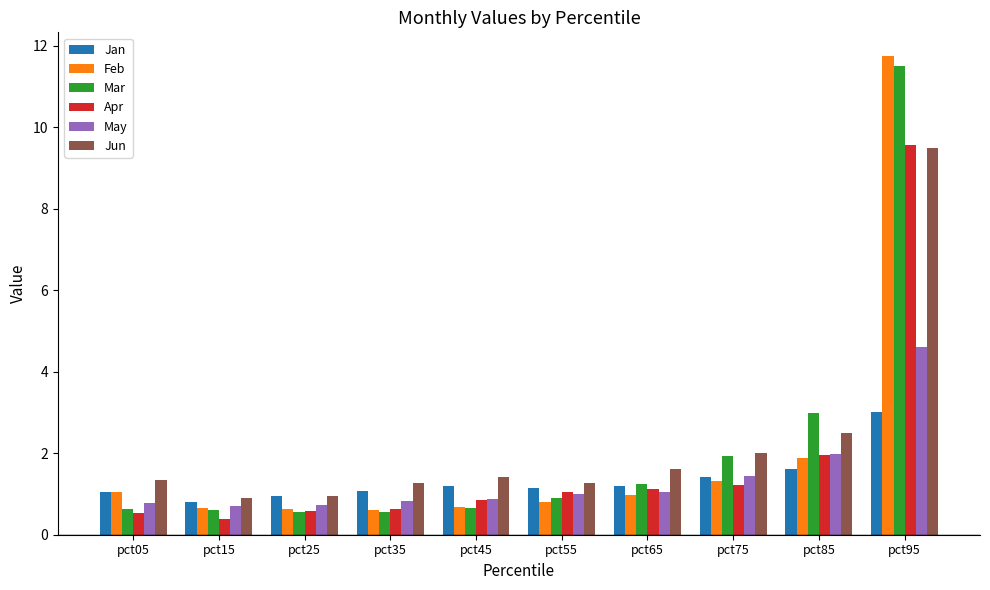

Count the number of categories in the chart.

10